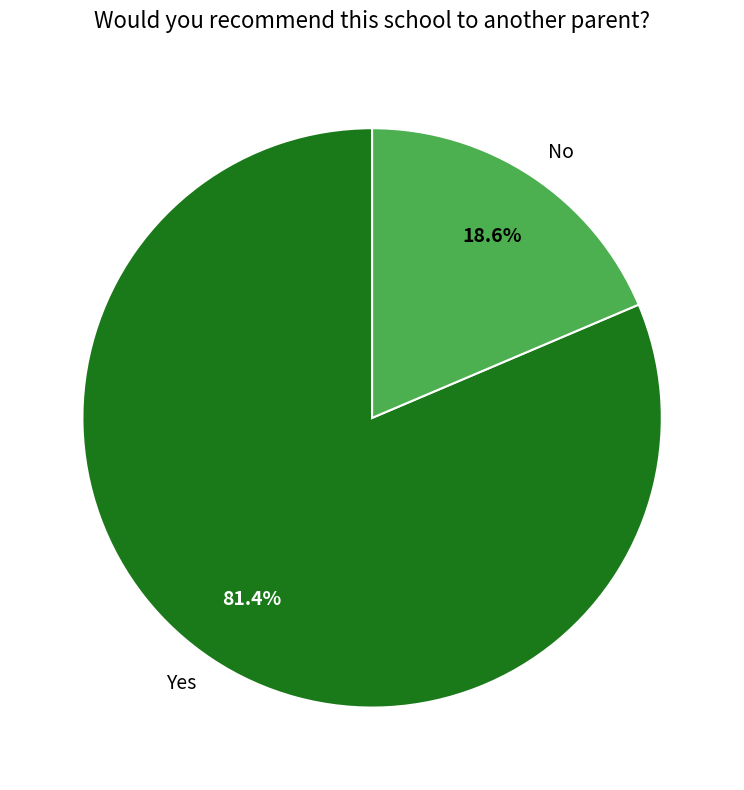

Is there a majority slice in this chart?

Yes